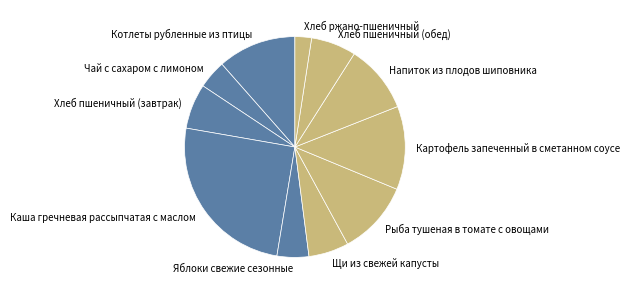

Is the sum of Хлеб пшеничный (обед) and Каша гречневая рассыпчатая с маслом greater than half?

No